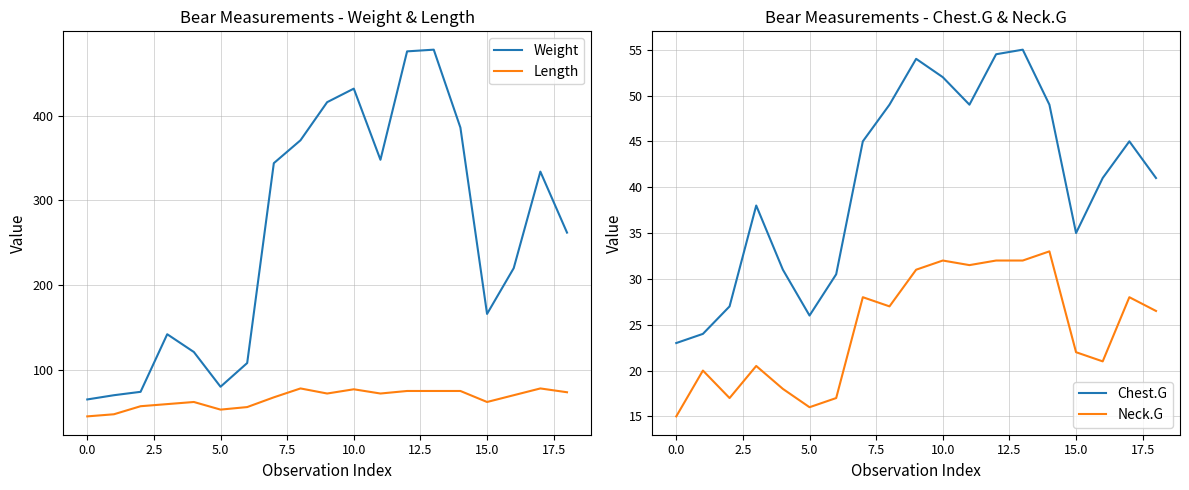

True or false: Length and Weight intersect in this chart.

False